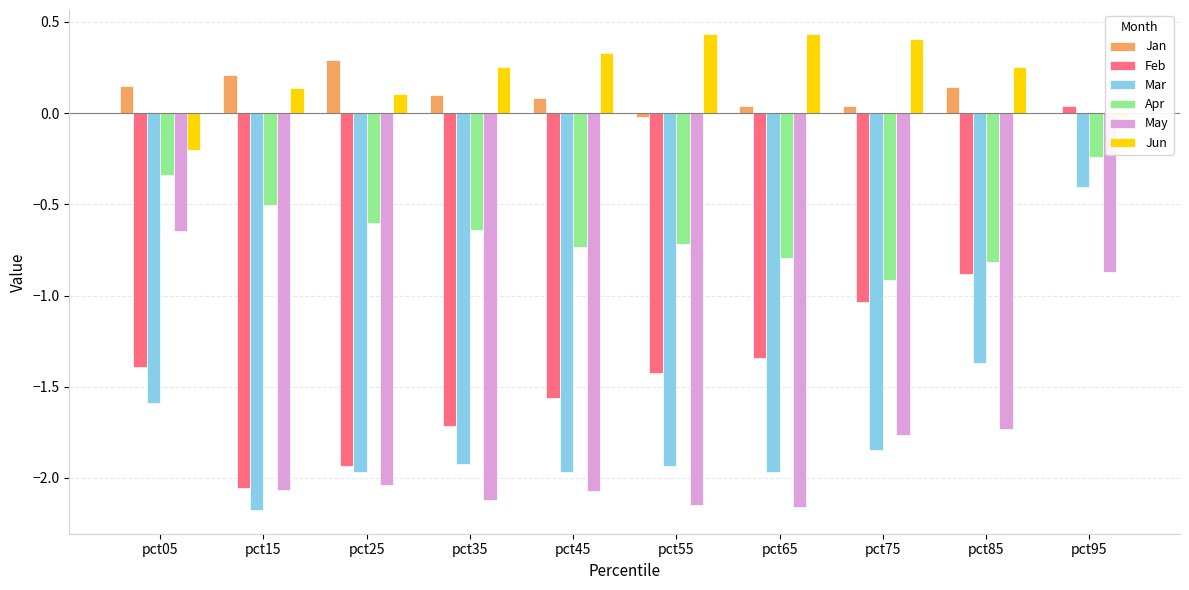

The value of May at pct95 is -1.3. True or false?

False